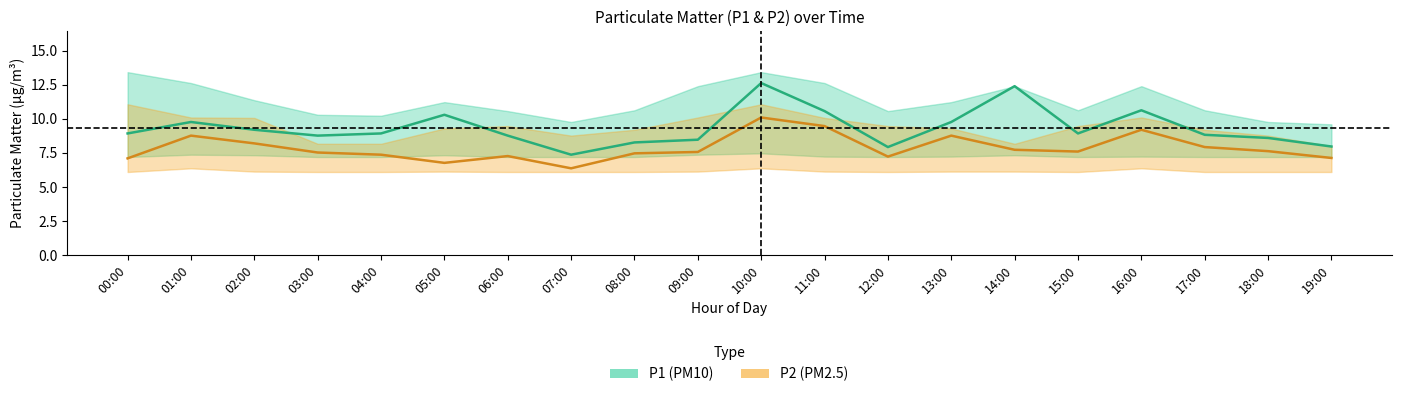

True or false: P2_lower and P2_upper intersect in this chart.

False